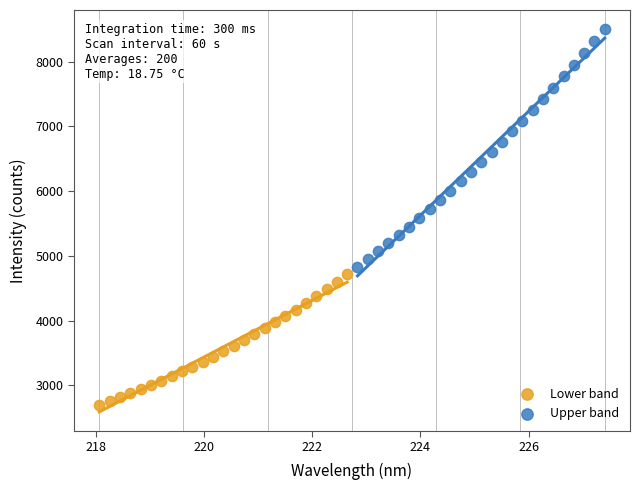

Which series reaches the minimum Y coordinate?

Lower band